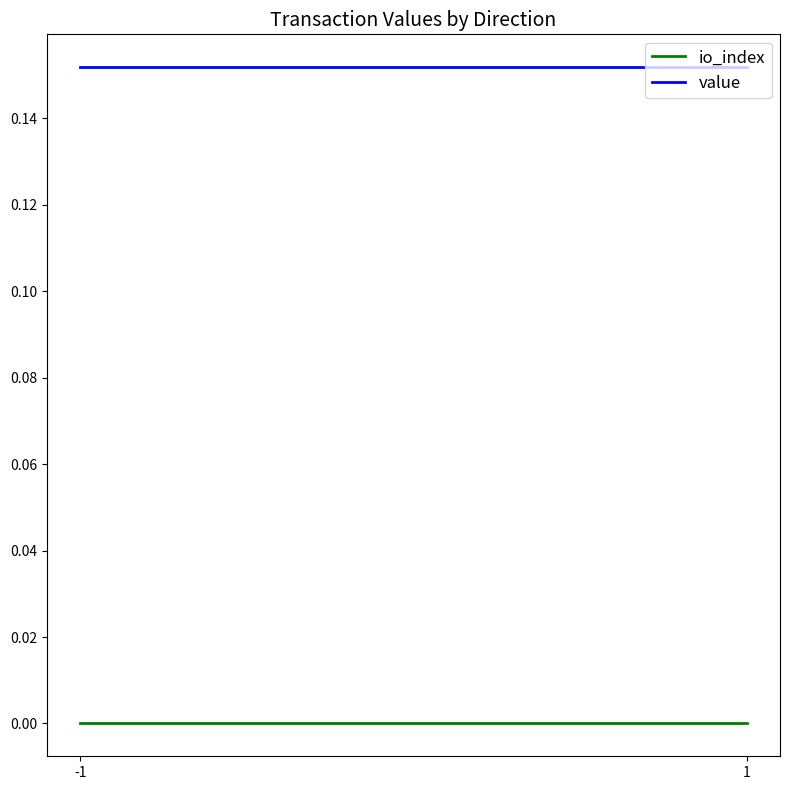

Where is value nearest to the value 0?

-1